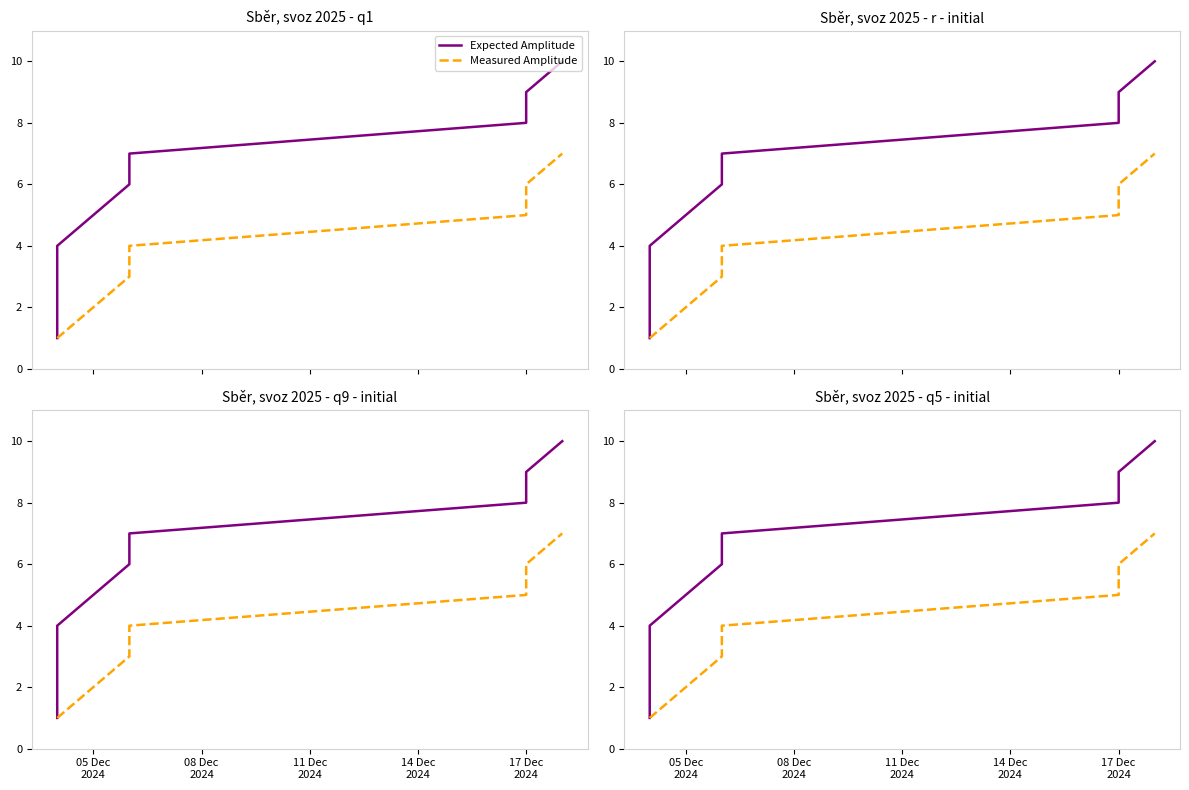

How many values in the Measured Amplitude series exceed 3?

4